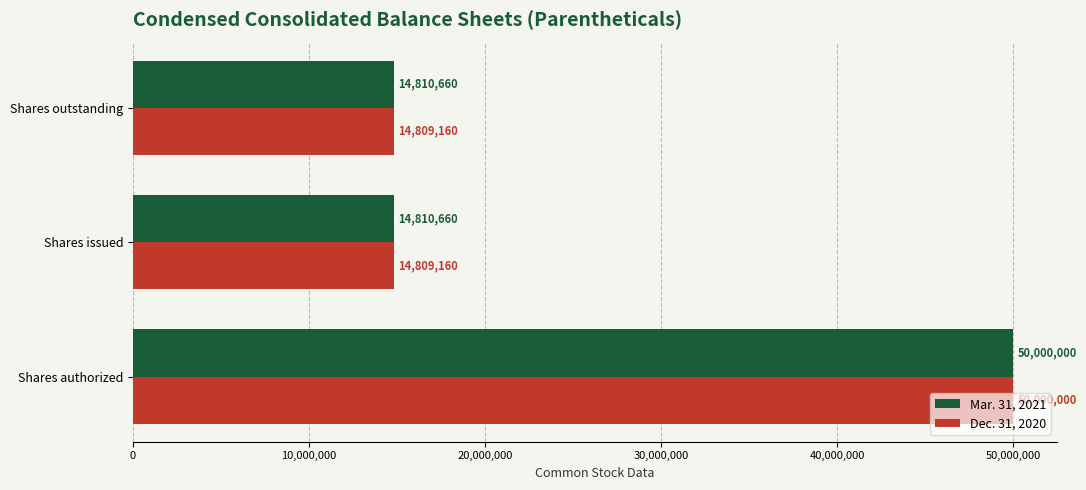

The value of Mar. 31, 2021 at Shares outstanding is 6602319. True or false?

False